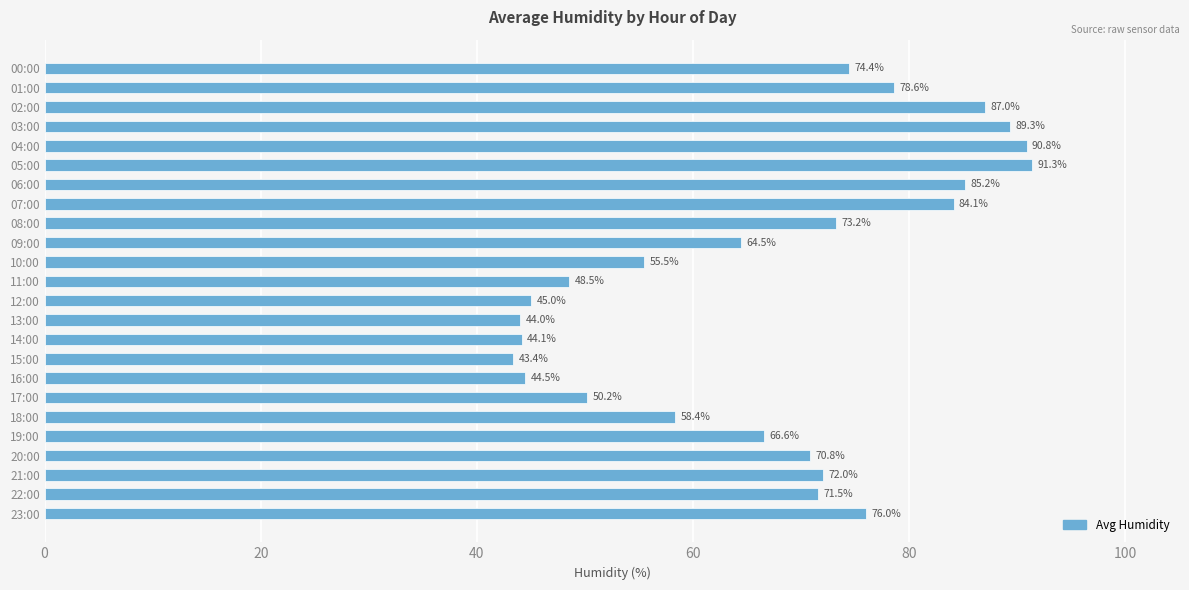

True or false: the data shows 23.4 at 15:00.

False